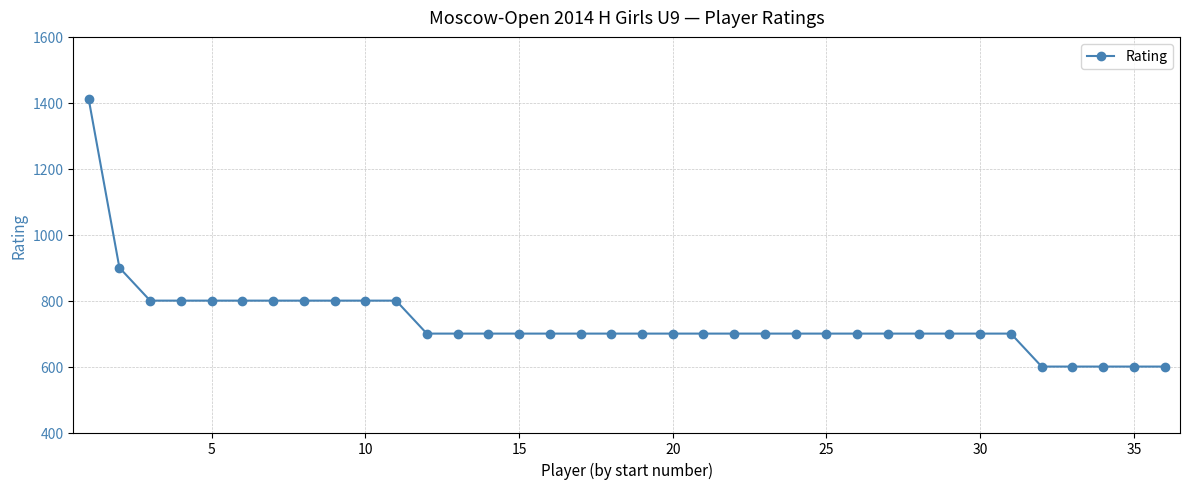

What is the minimum value shown in the chart?

600